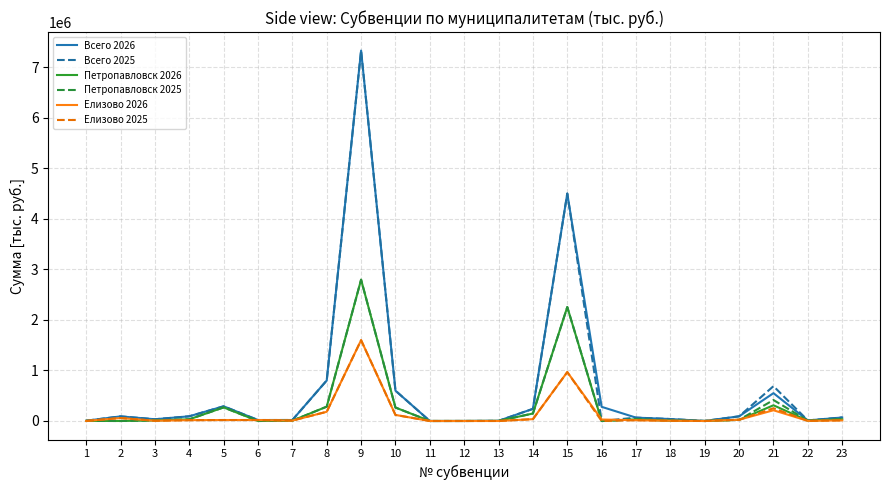

At which category is the sum across all series the highest?

9